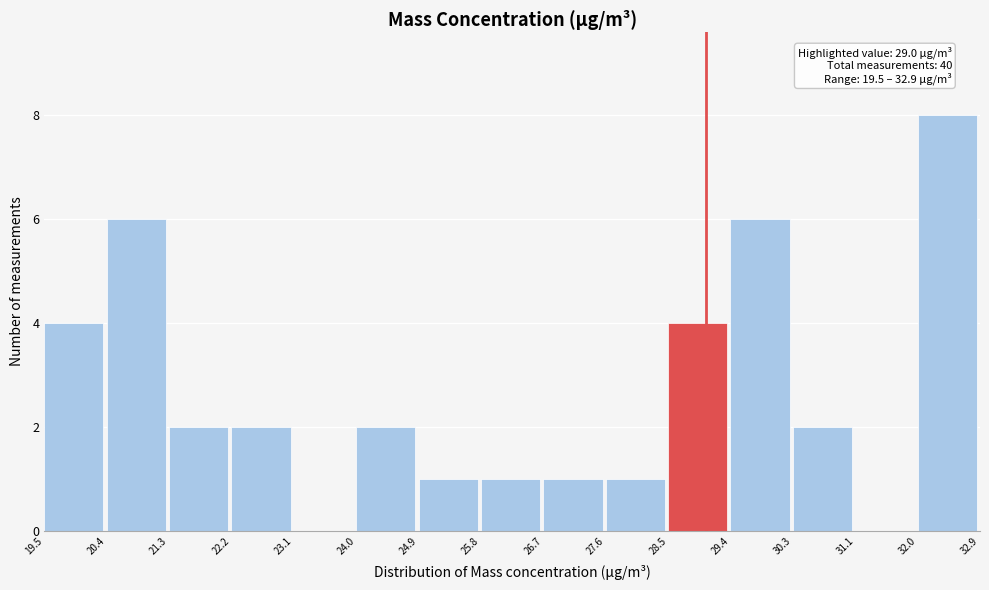

Which range on the x-axis has the tallest bar?

32.0 to 32.9